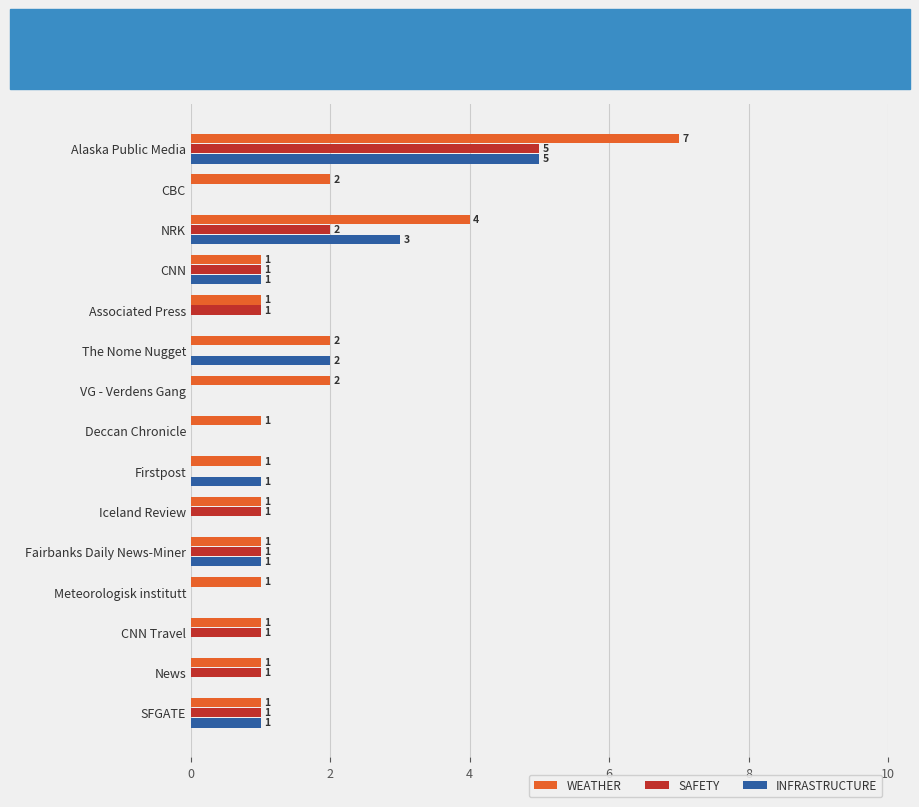

Count the INFRASTRUCTURE values in the range 0 to 1.

12